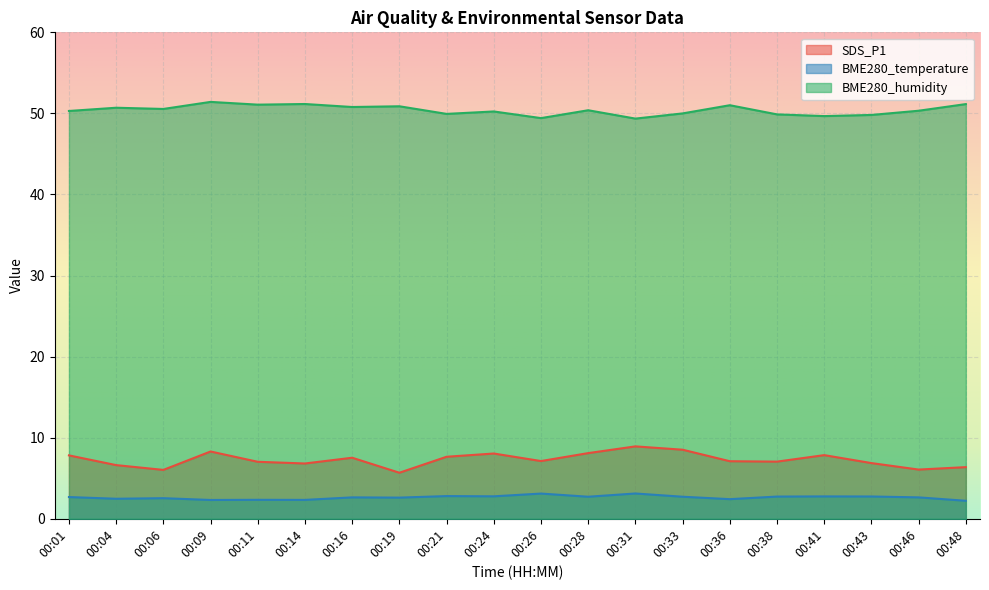

True or false: BME280_temperature and SDS_P1 cross at least once.

False